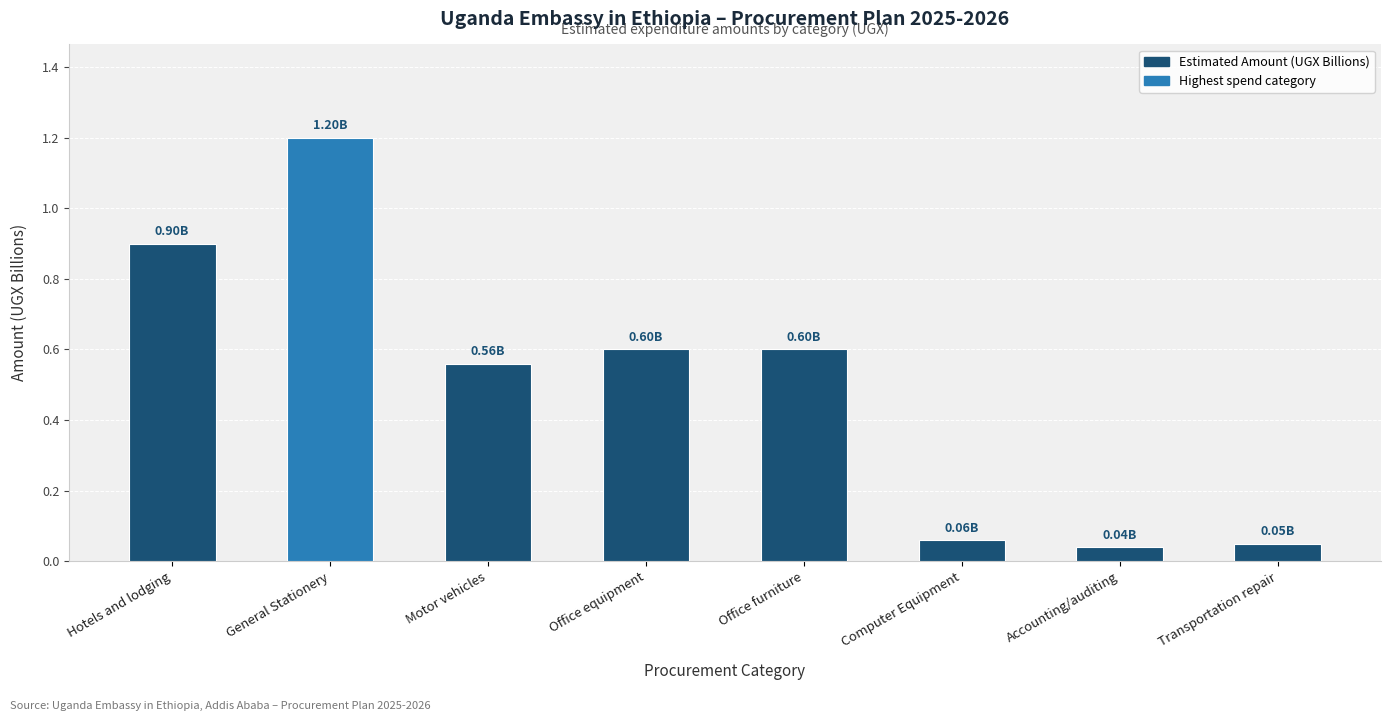

Does the chart contain any negative values?

No